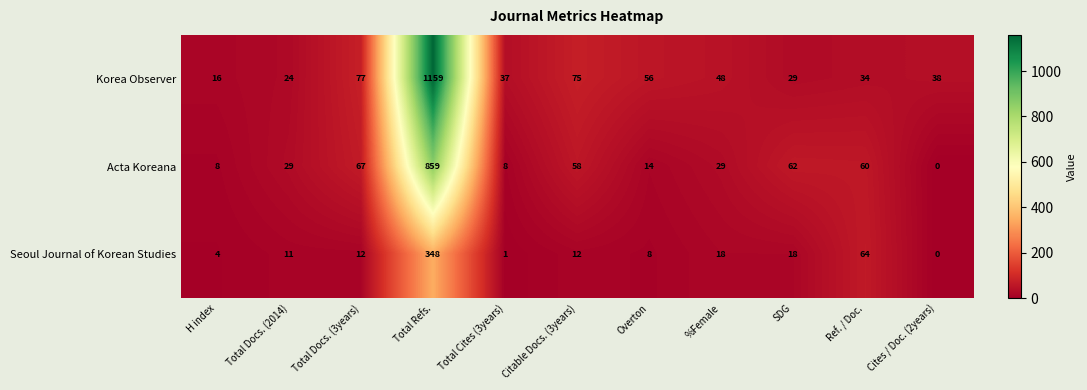

At which category is the sum across all series the highest?

Total Refs.